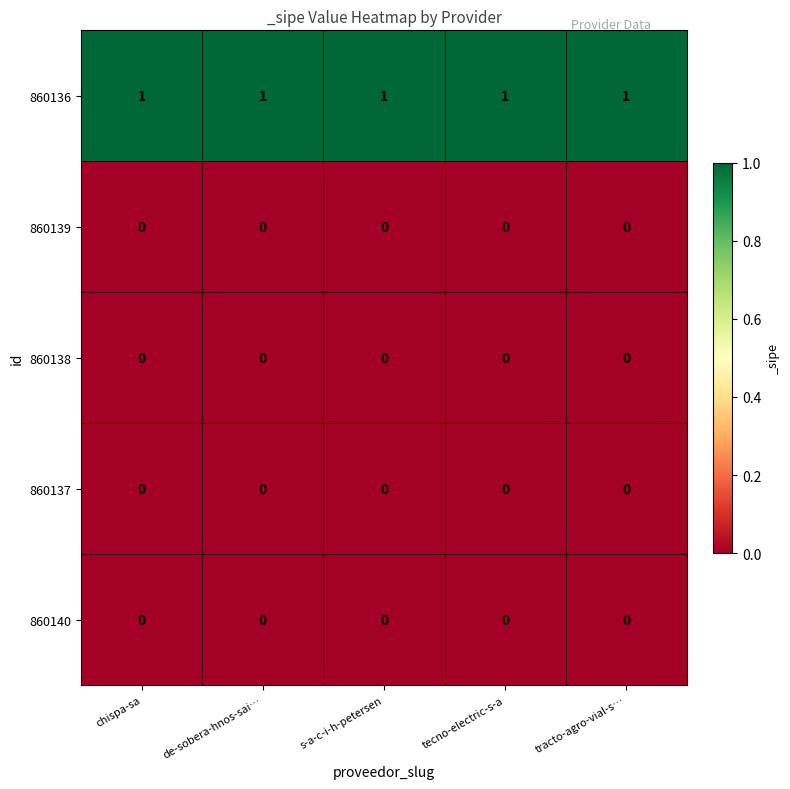

Which series has the largest total across all categories?

860136